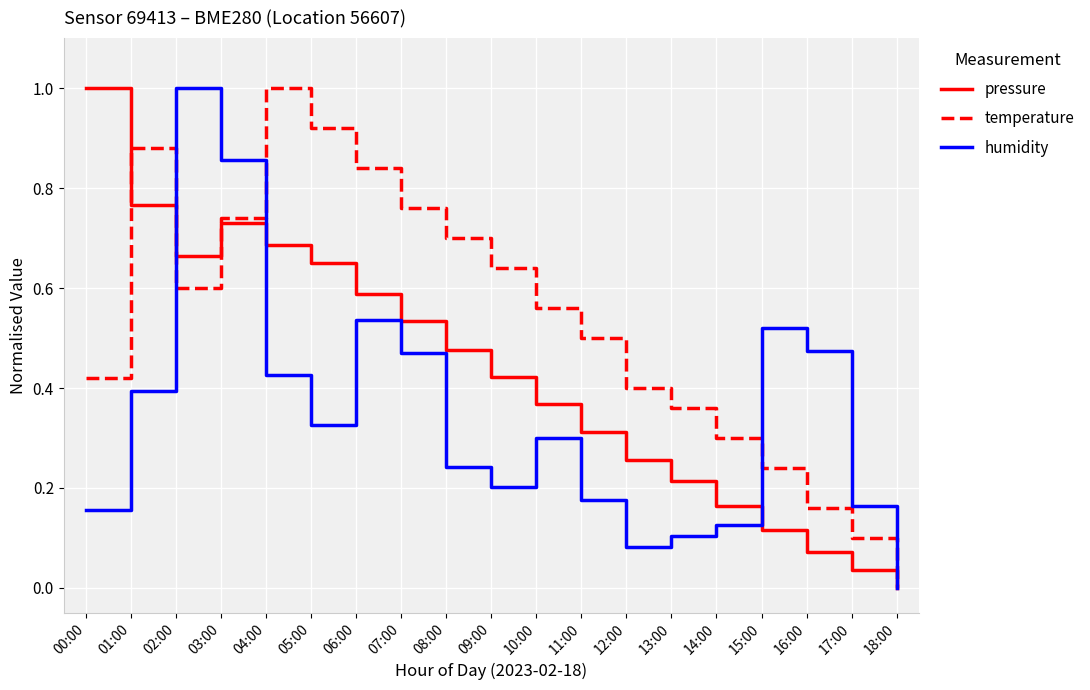

At which category does temperature reach its first local valley?

02:00